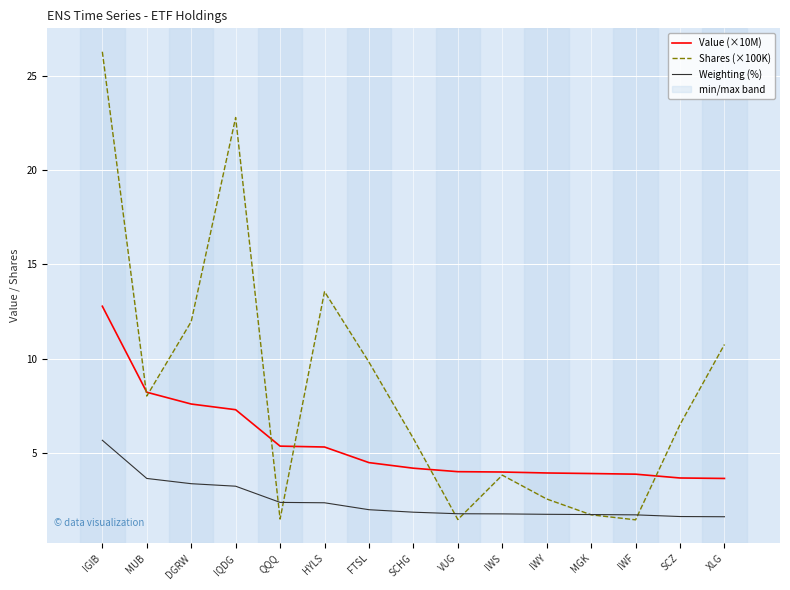

Where do Shares (×100K) and Value (×10M) first cross each other?

IGIB and MUB